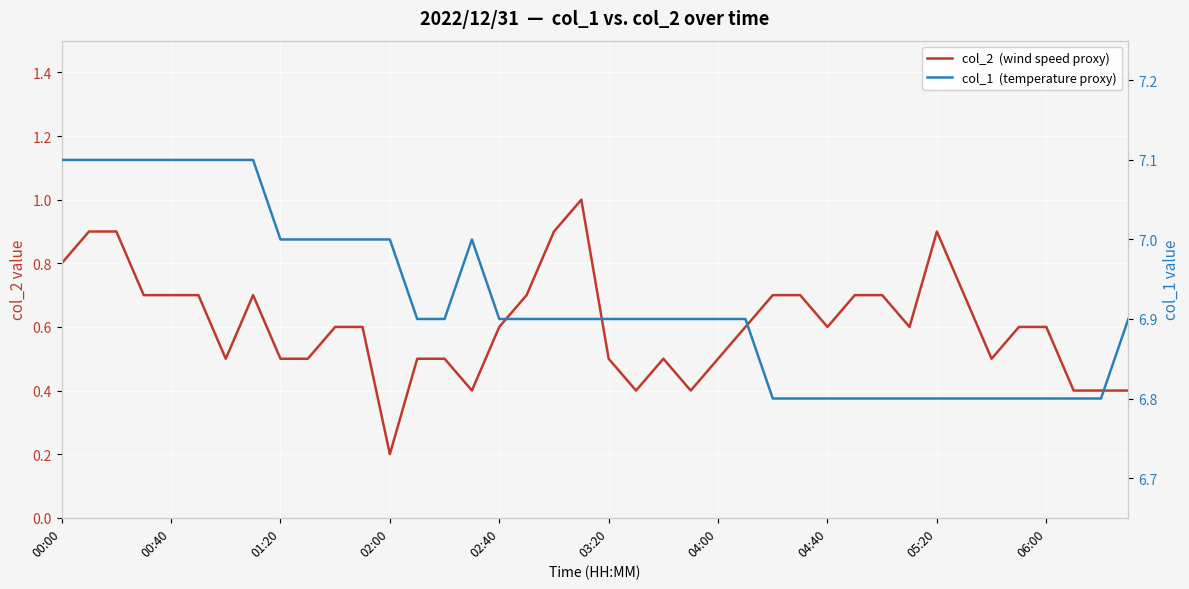

List the series in order of their overall mean, highest first.

col_1  (temperature proxy), col_2  (wind speed proxy)